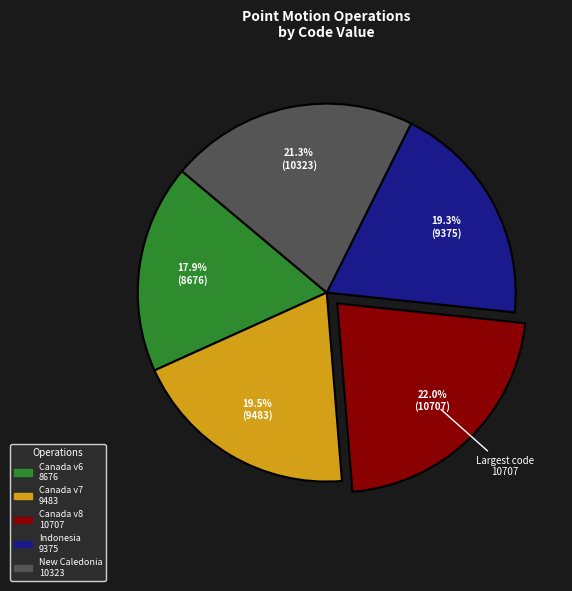

Is there a majority slice in this chart?

No